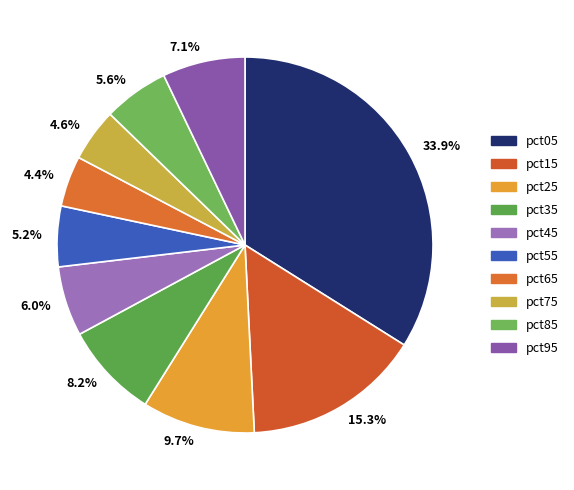

How many segments does this pie chart have?

10